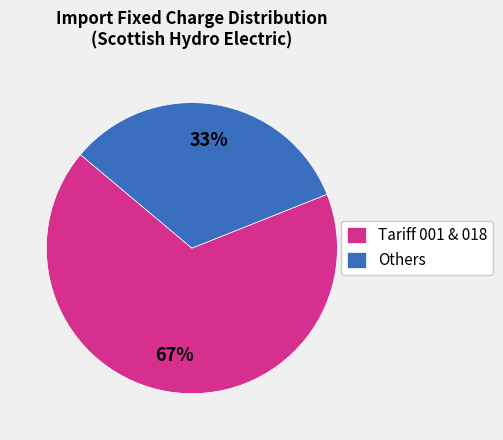

Which slice represents more than half of the pie?

Tariff 001 & 018